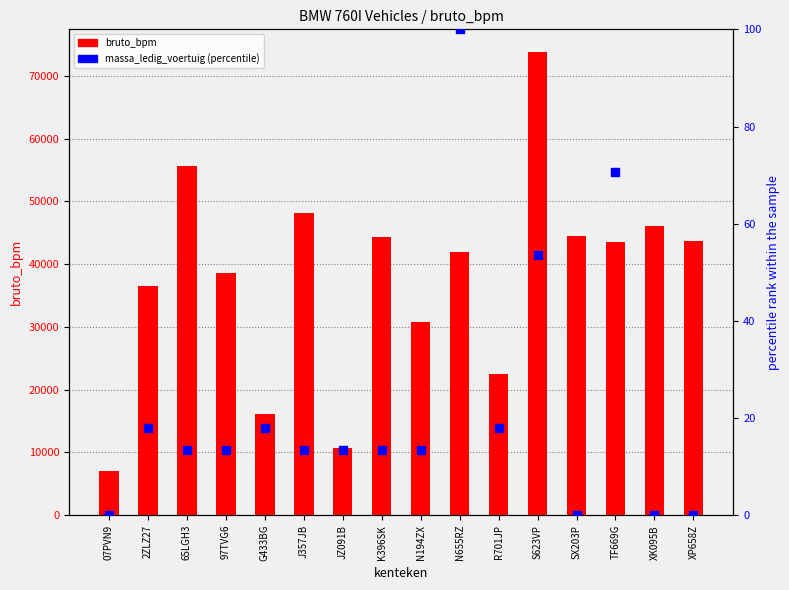

Which series contains the lowest Y value?

massa_ledig_voertuig (percentile)